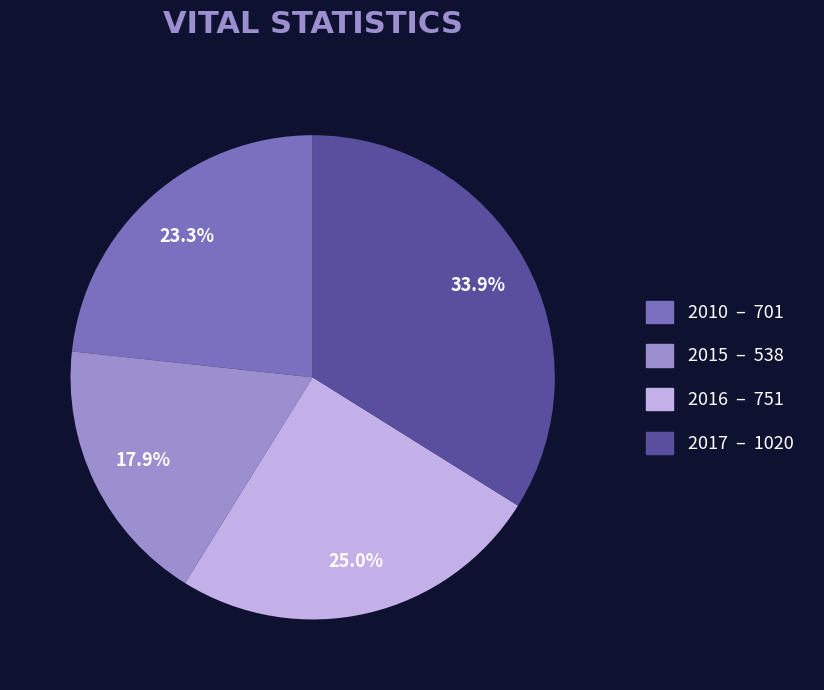

Is the sum of 2010 and 2016 greater than half?

No